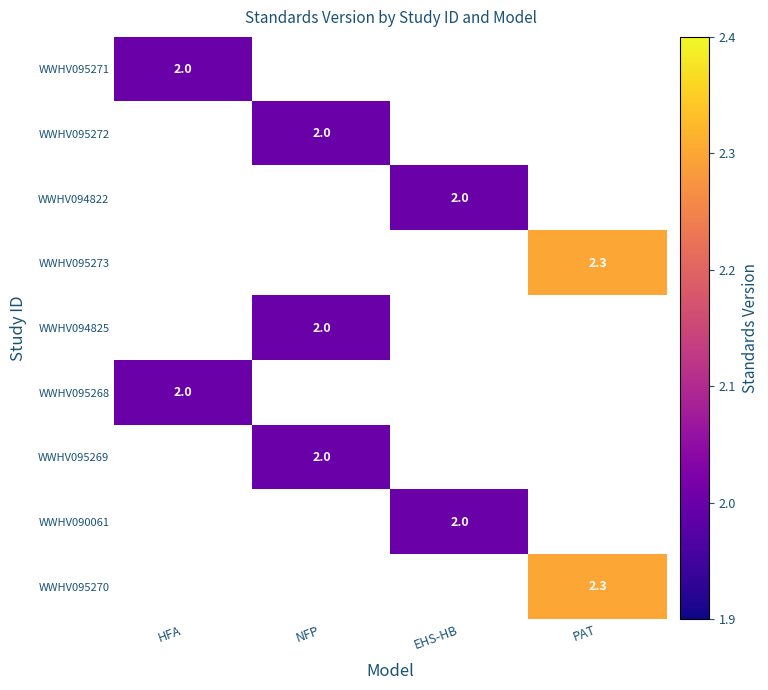

How many series are shown in this chart?

9